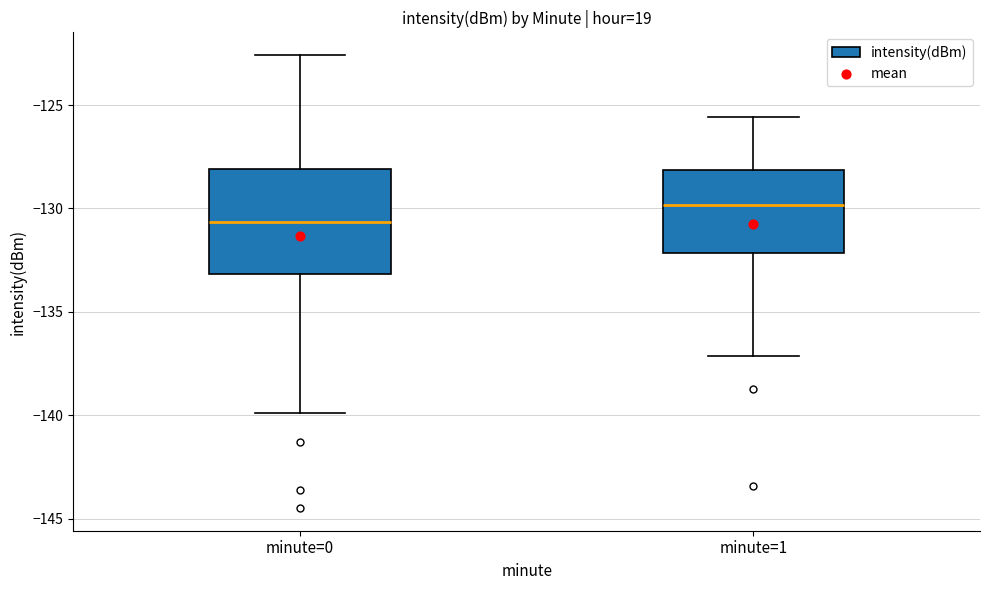

Which box has the highest median line?

minute=1